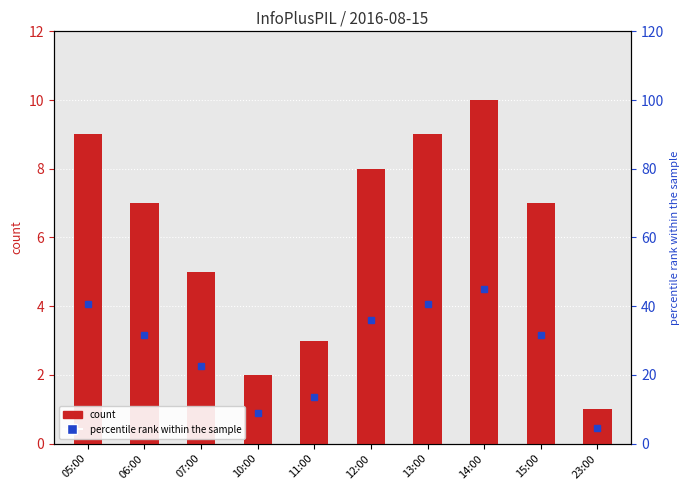

Rank the categories by value from lowest to highest.

23:00, 10:00, 11:00, 07:00, 06:00, 15:00, 12:00, 05:00, 13:00, 14:00